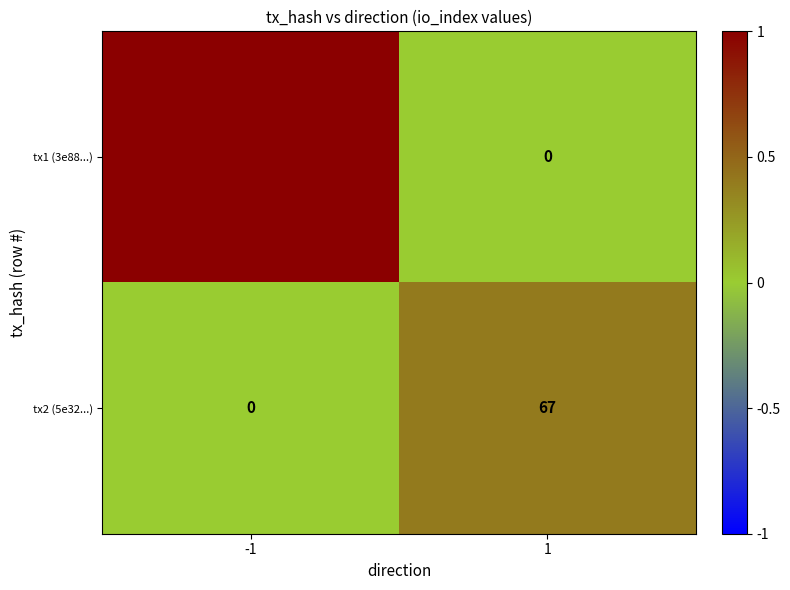

Reading right to left, extract all data points from this chart.

tx1 (3e88...): 1=0	-1=165
tx2 (5e32...): 1=67	-1=0